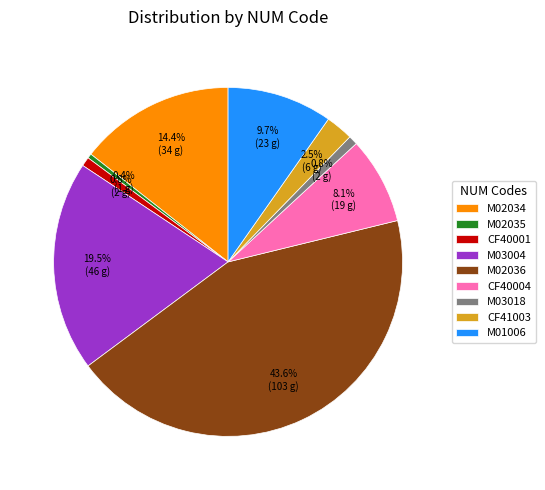

Which has a higher value, M02034 or M03018?

M02034